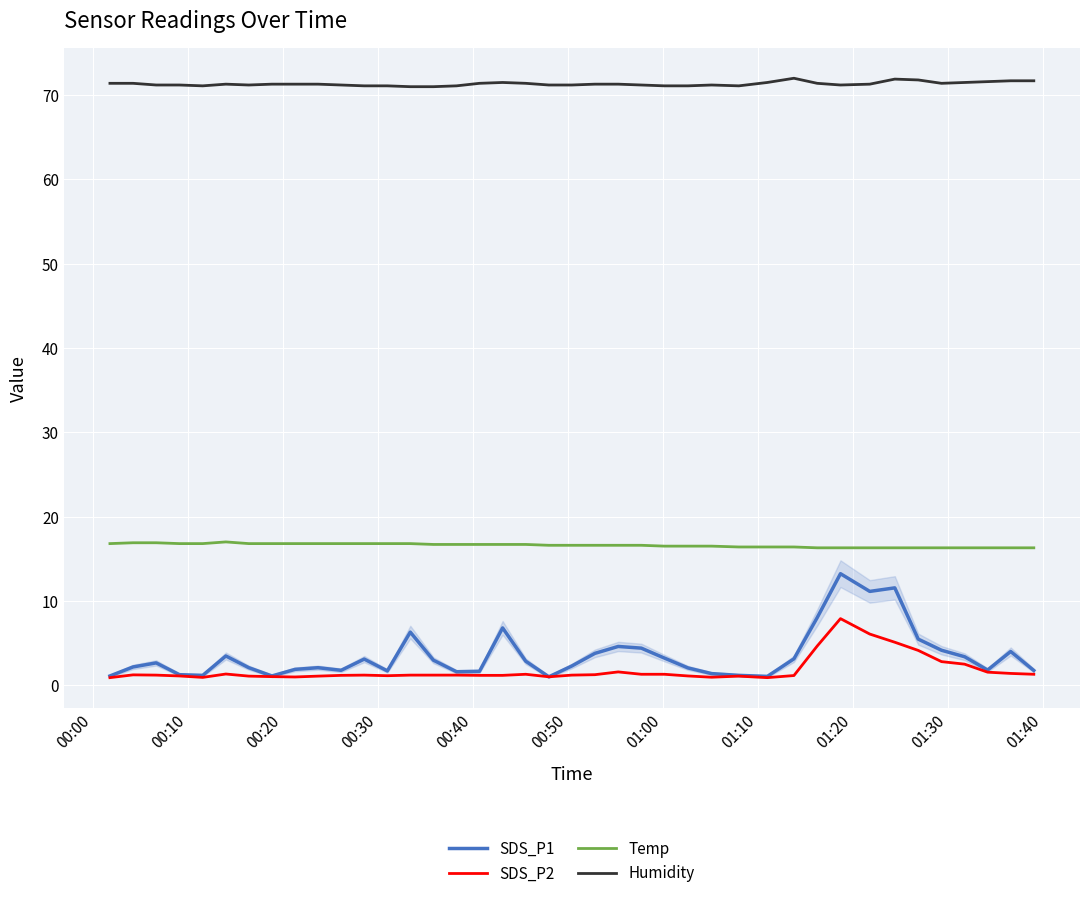

True or false: SDS_P1 and Humidity intersect in this chart.

False